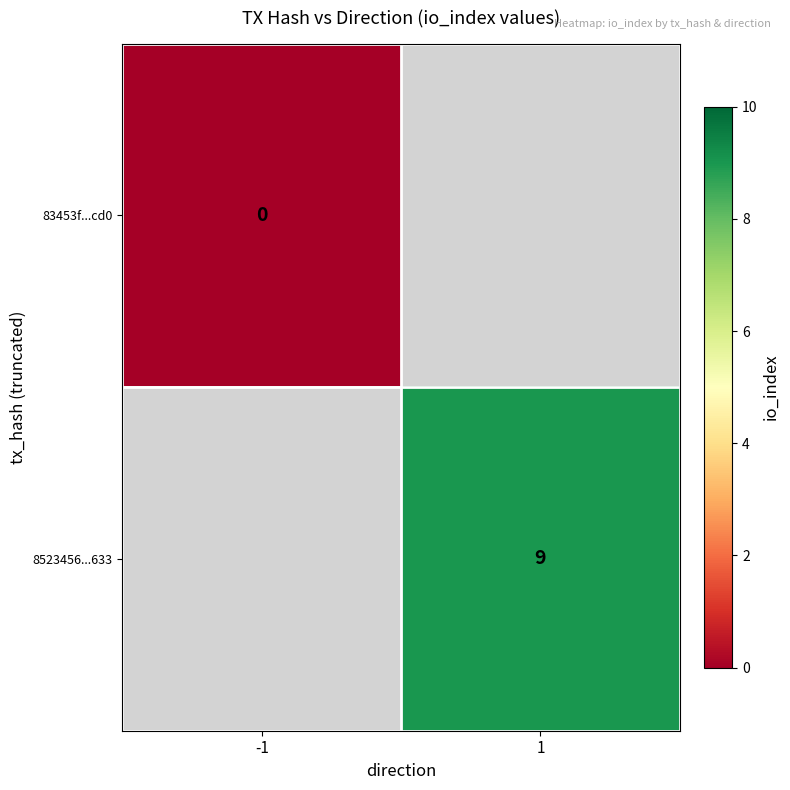

At how many categories does at least one series exceed 0?

1